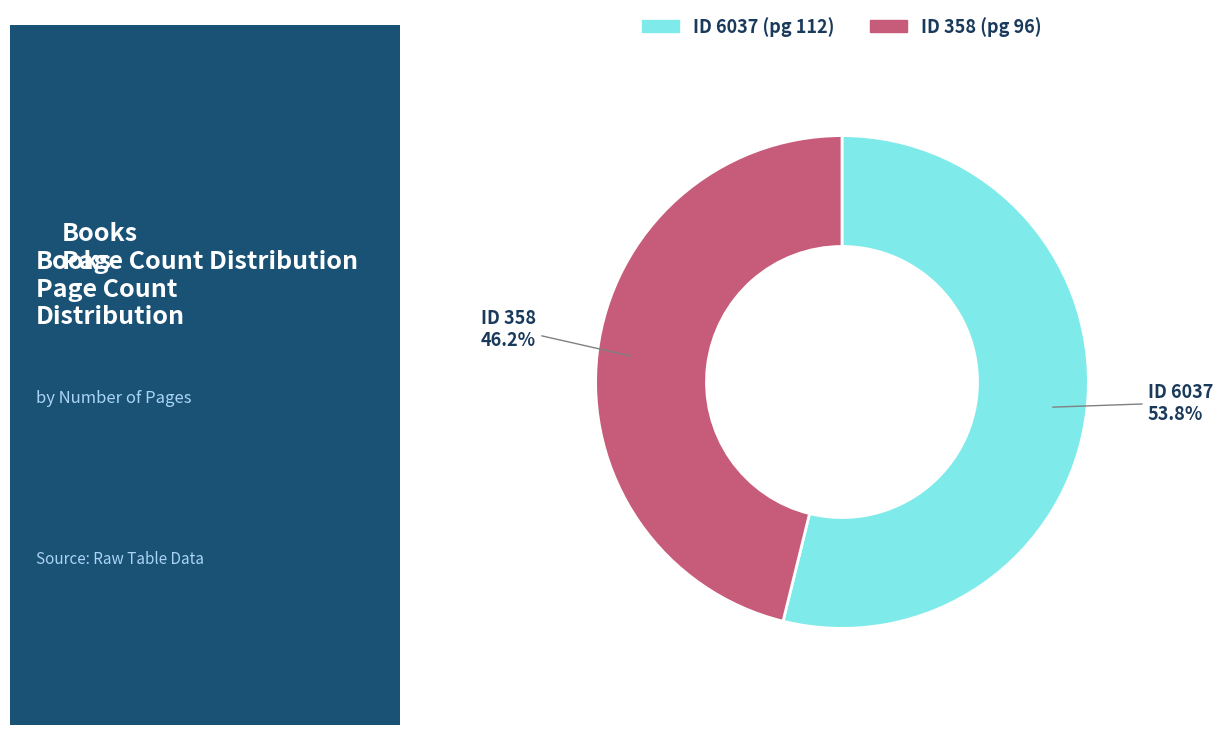

Is there any slice that represents more than half of the pie?

Yes